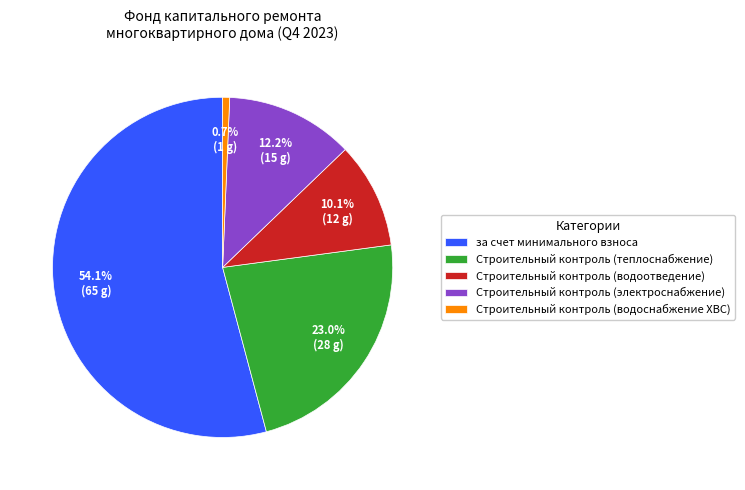

Between Строительный контроль (водоотведение) and Строительный контроль (водоснабжение ХВС), which is larger?

Строительный контроль (водоотведение)